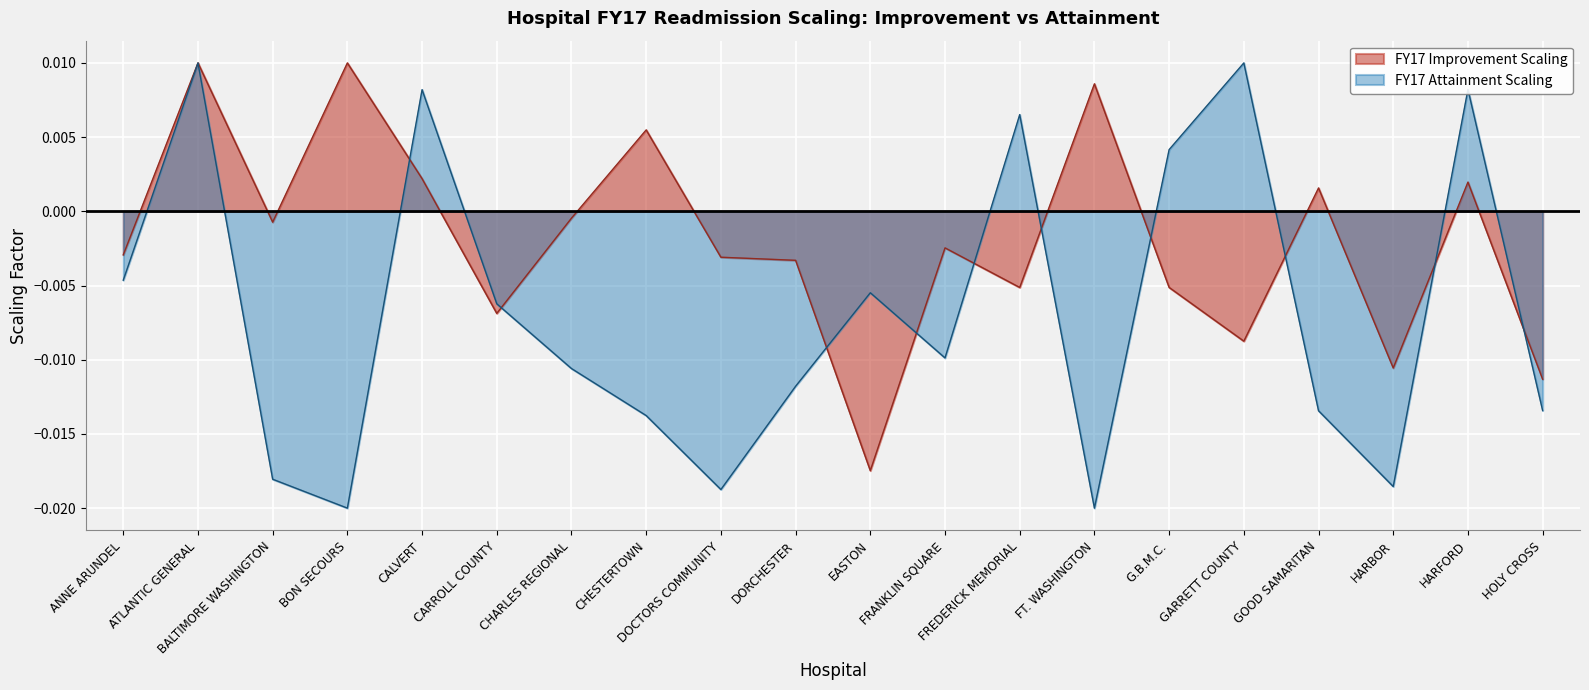

Rank the series by their average value, from lowest to highest.

FY17 Attainment Scaling, FY17 Improvement Scaling